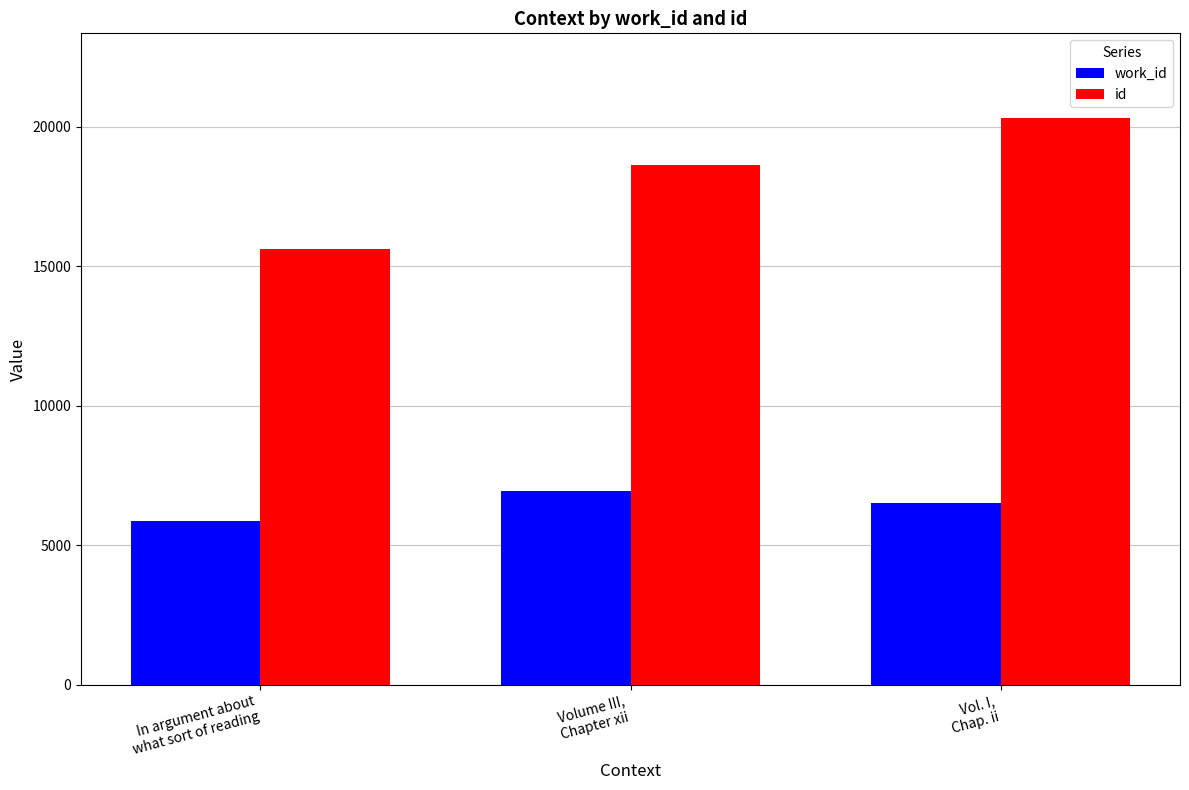

Which series has the largest range (max minus min)?

id